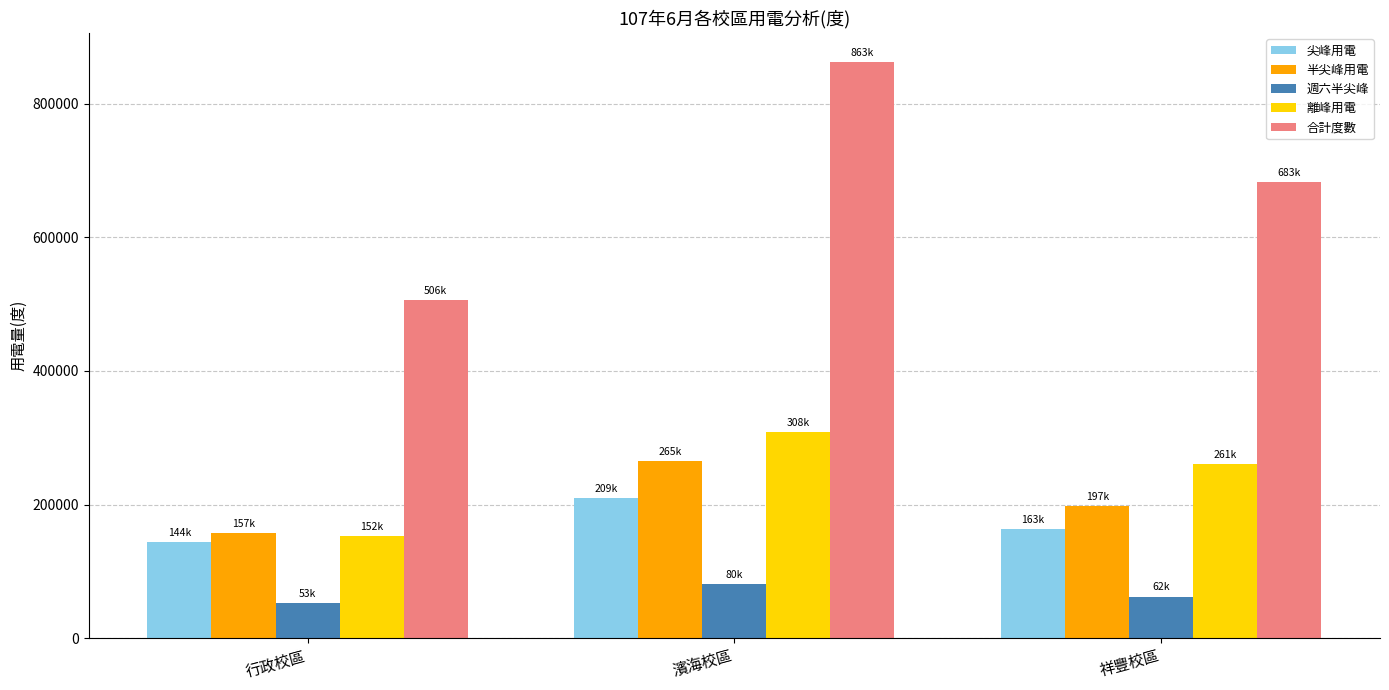

What is the label of the 1st bar from the left?

行政校區